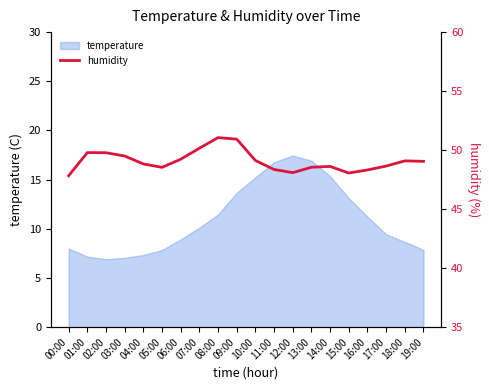

What is the minimum value for temperature?

6.9